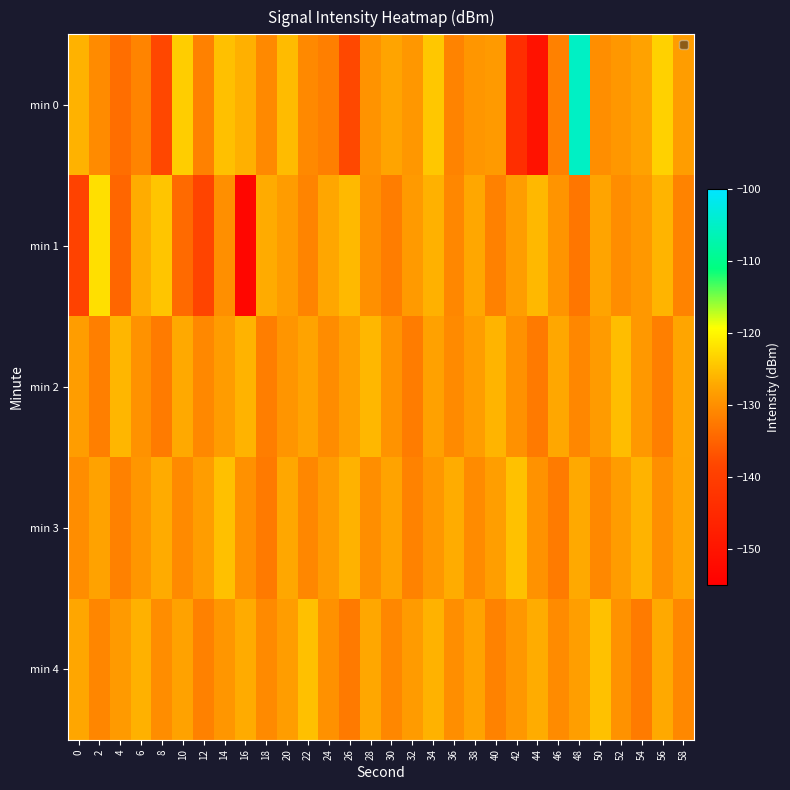

Which series has the largest range (max minus min)?

row_0